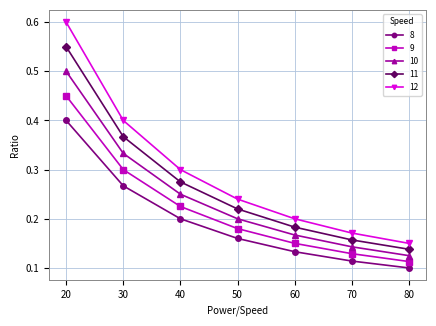

True or false: 9 and 8 intersect in this chart.

False